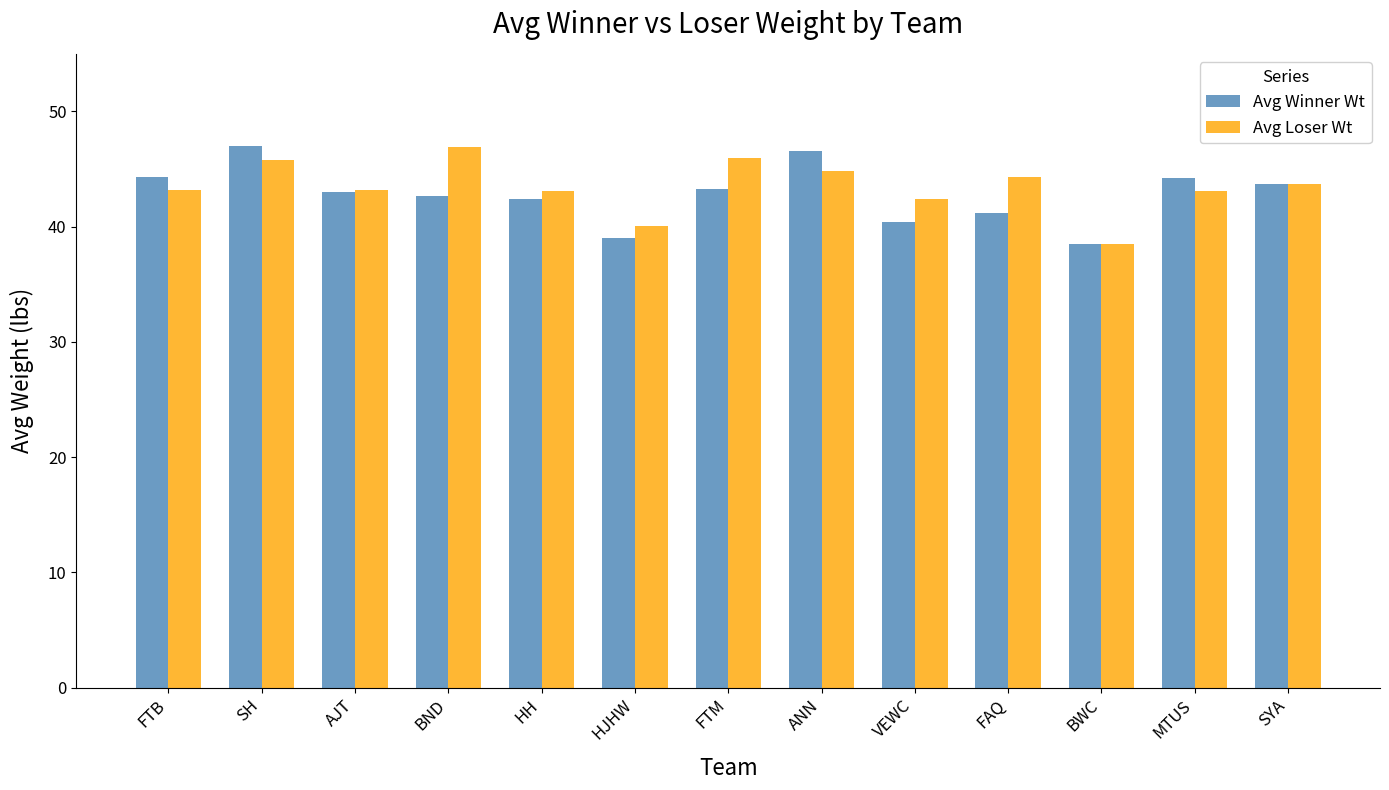

What position from the left is MTUS?

12